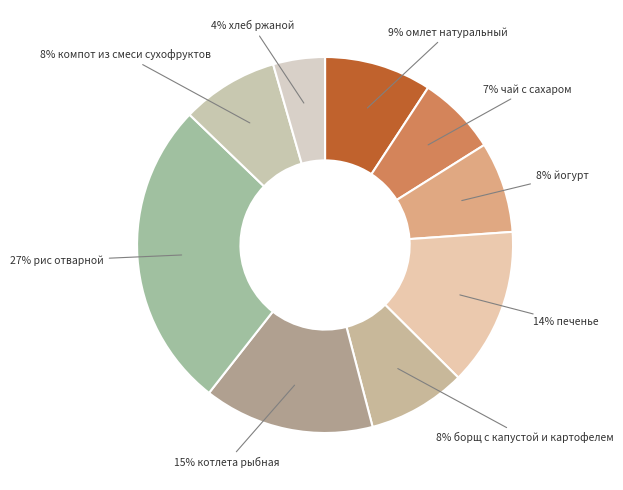

How many slices are in this pie chart?

9